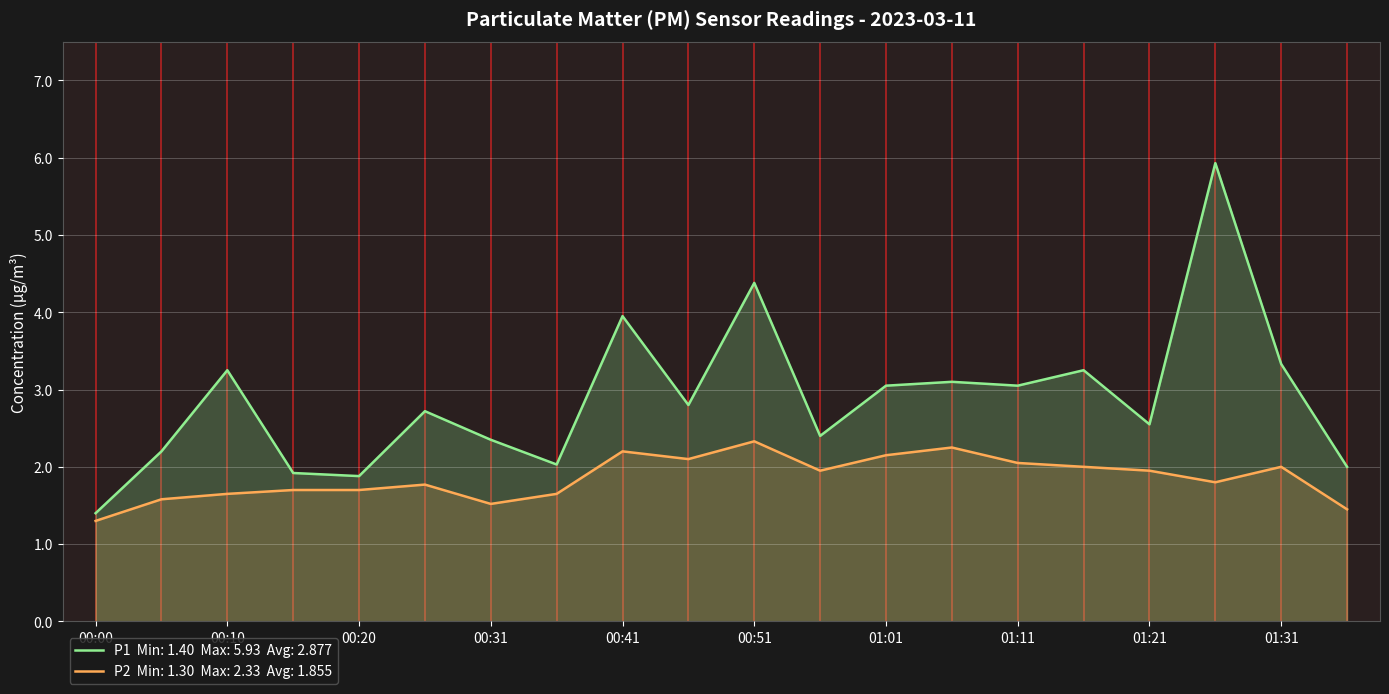

Reading right to left, extract all data points from this chart.

P1: 2.0	3.3	5.9	2.5	3.2	3.0	3.1	3.0	2.4	4.4	2.8	4.0	2.0	2.4	2.7	1.9	1.9	3.2	2.2	1.4
P2: 1.4	2.0	1.8	1.9	2.0	2.0	2.2	2.1	1.9	2.3	2.1	2.2	1.6	1.5	1.8	1.7	1.7	1.6	1.6	1.3